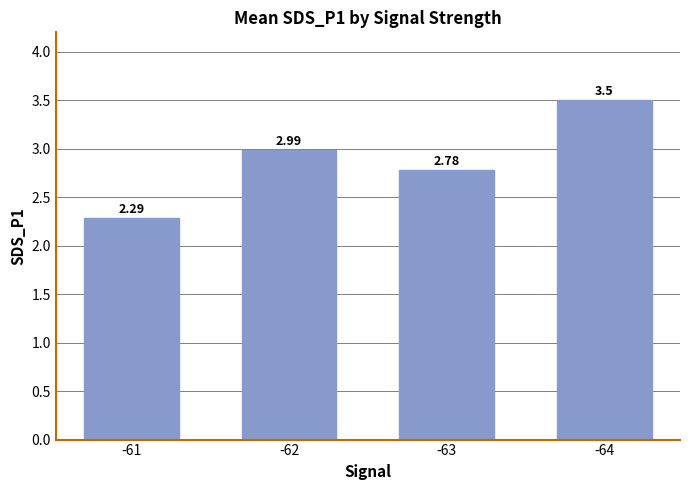

What is the difference between the maximum and second lowest values?

0.7